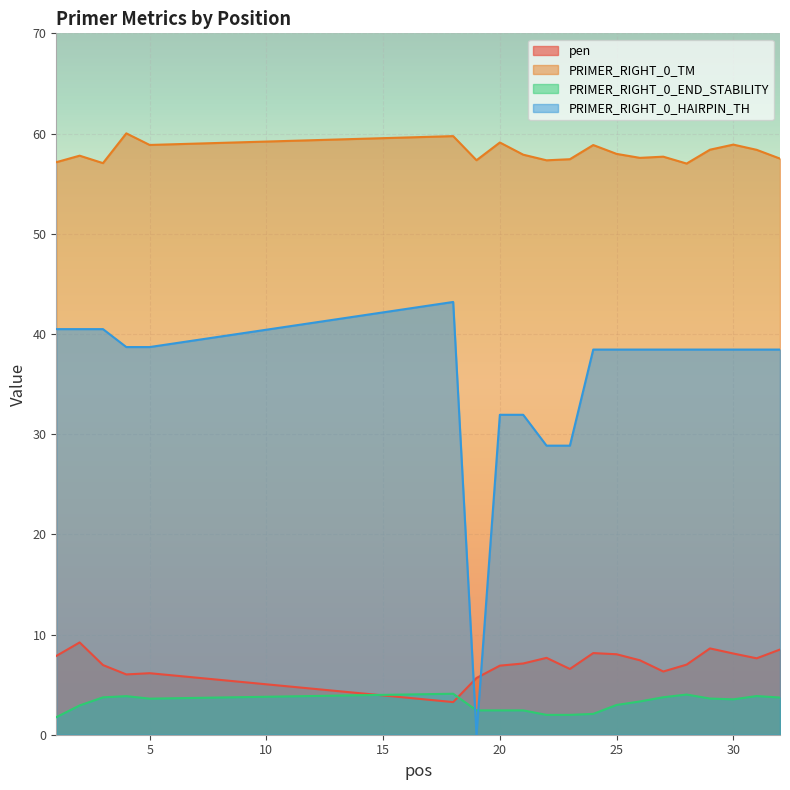

How many lines are shown in the chart?

4